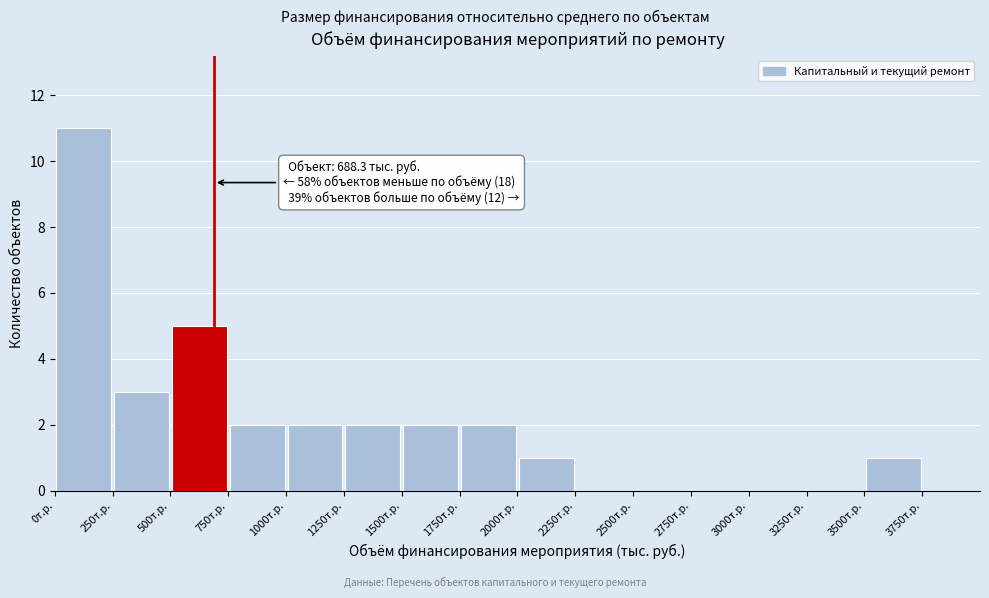

Over which range of the x-axis is the bar tallest?

0 to 250